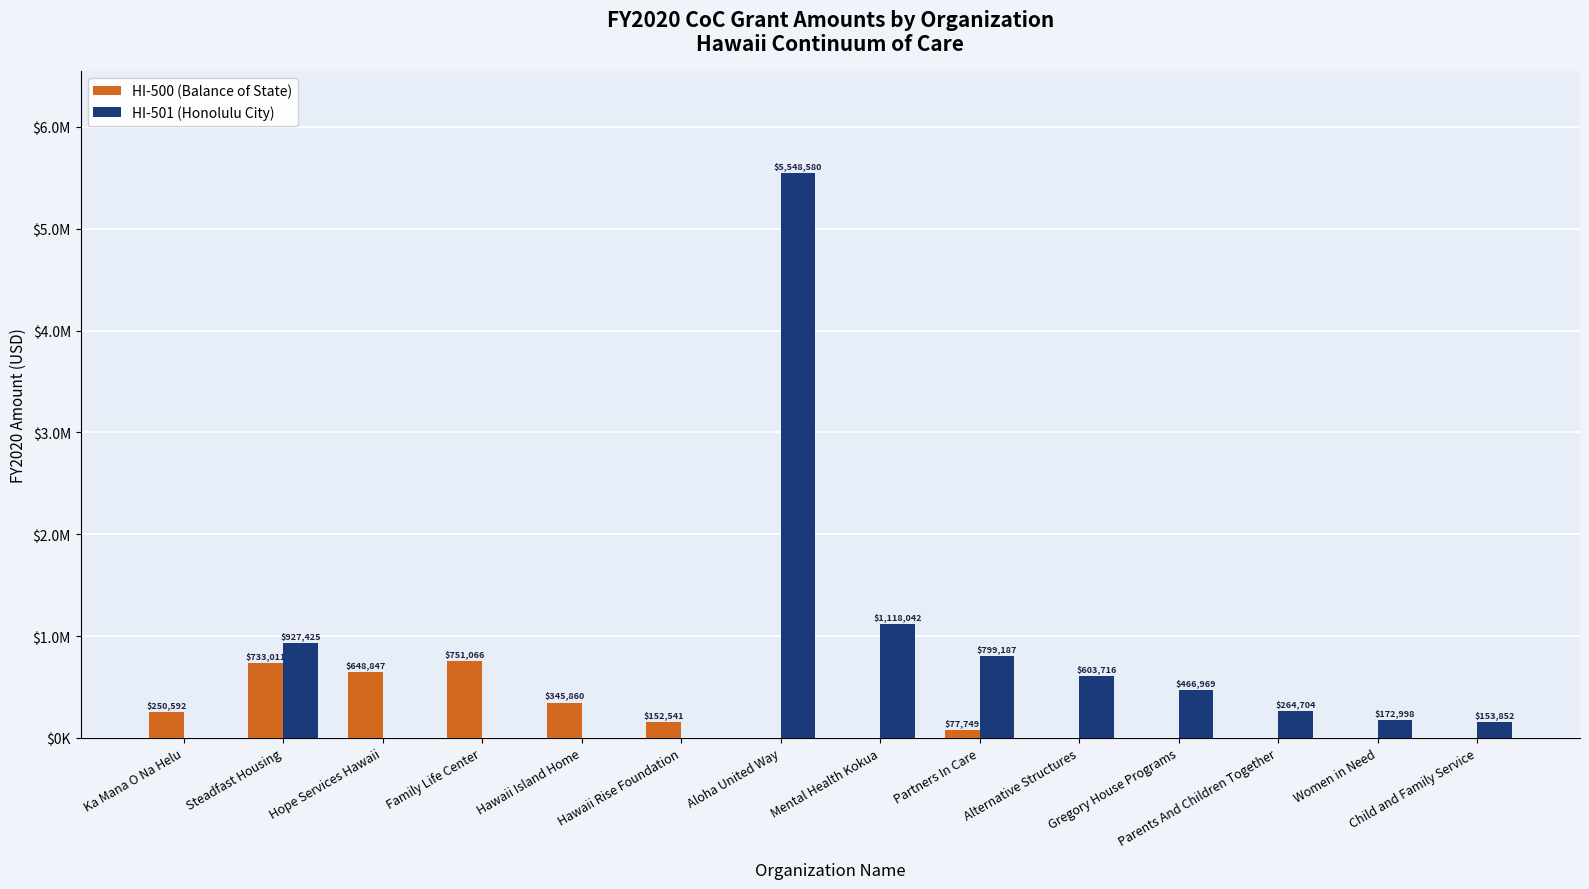

At how many categories does at least one series exceed 5297421?

1